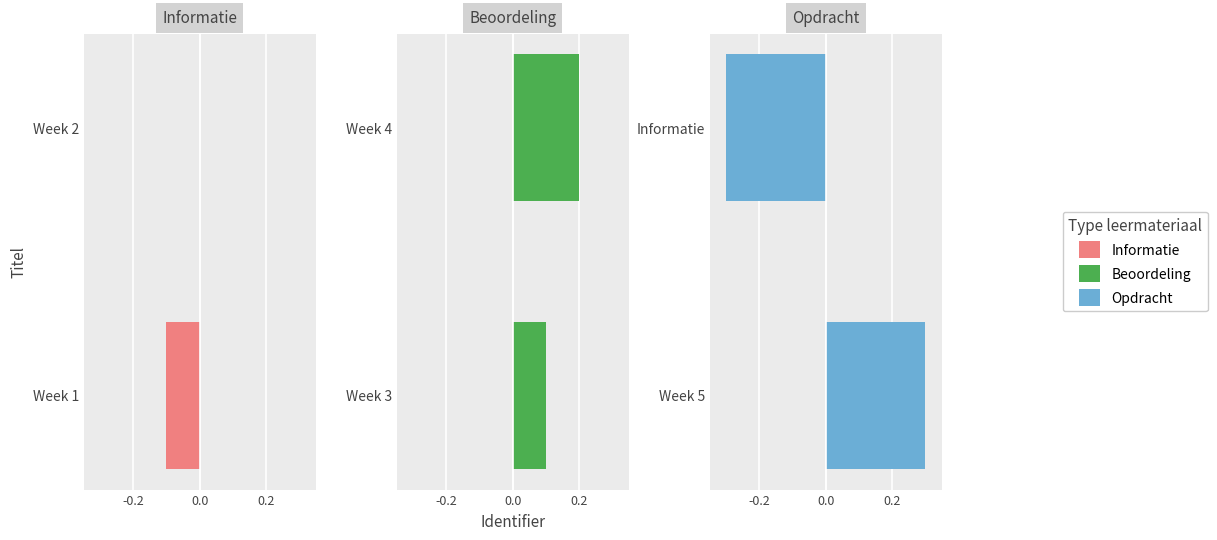

What is the spread (max minus min) of values at 0.0?

0.5